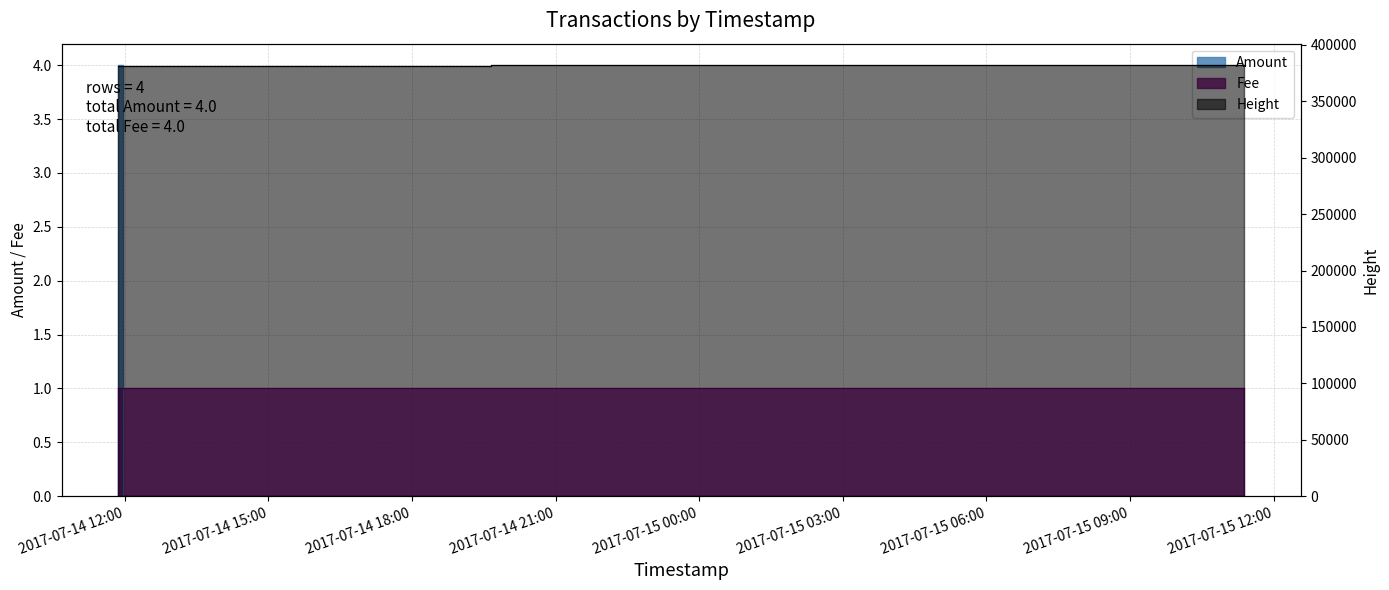

Does the chart have visible grid lines?

Yes